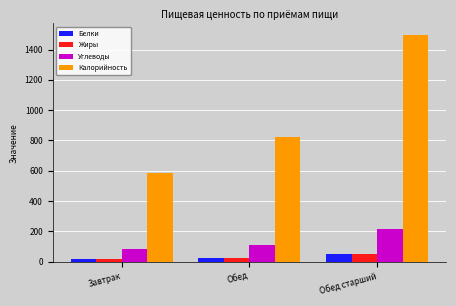

Reading left to right, what are all the values shown in this chart?

Белки: 19.2	26.7	49.4
Жиры: 19.7	27.8	50.9
Углеводы: 81.3	112.3	215.0
Калорийность: 588.0	822.0	1497.0